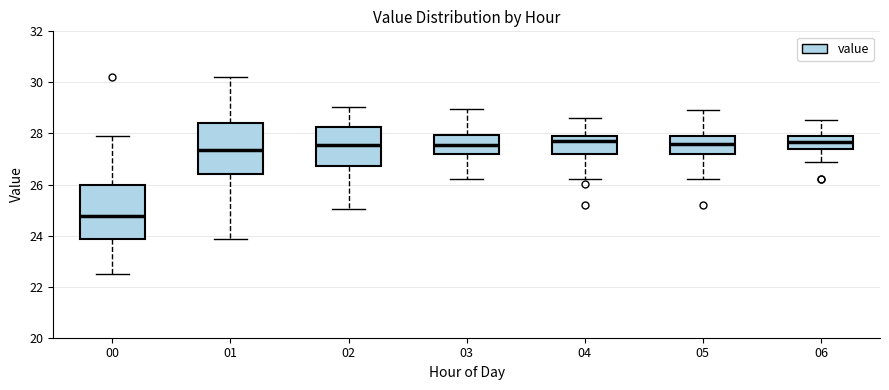

Where does the lower whisker of the box at x = 01 end on the y-axis? The values are not printed on the chart, so give them approximately, as read against the axis.

23.8